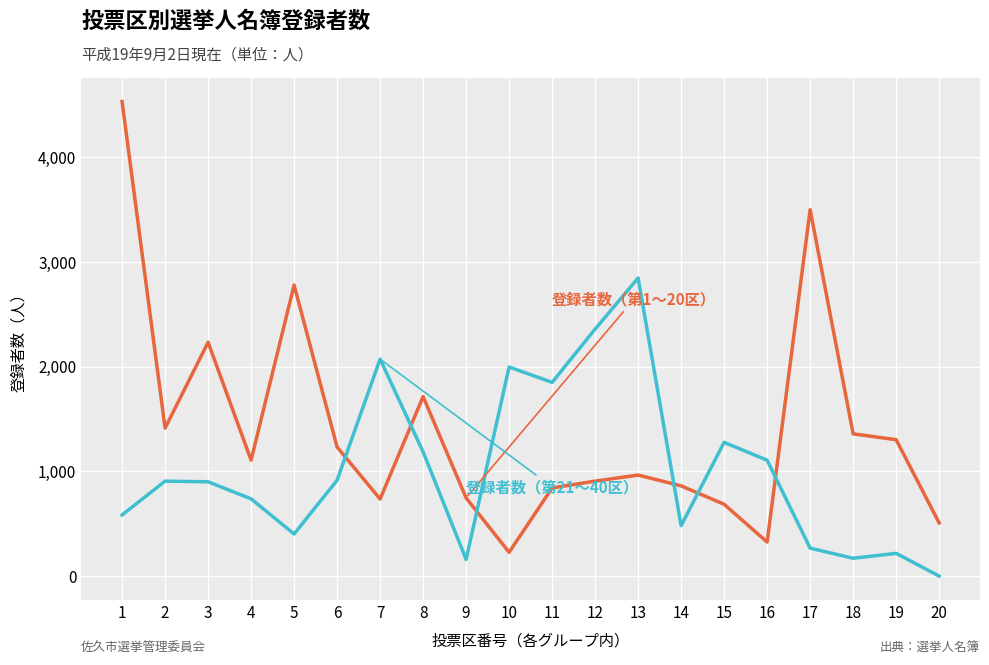

What is the maximum value shown in the chart?

4535